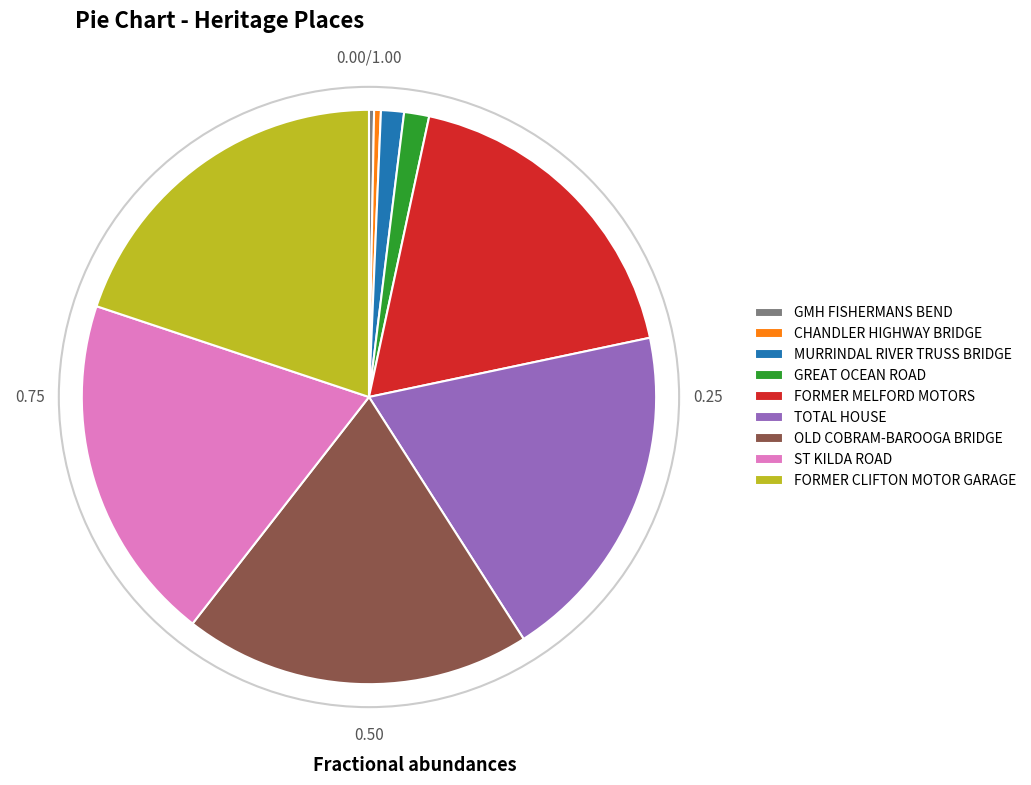

Is there any slice that represents more than half of the pie?

No